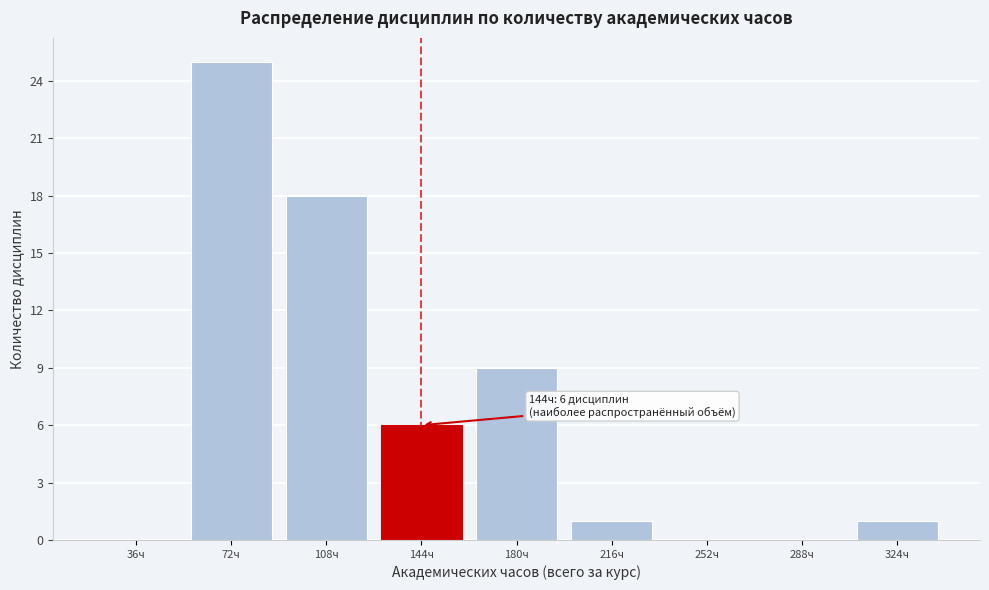

Reading right to left, transcribe all the data shown in this chart.

324ч=1	288ч=0	252ч=0	216ч=1	180ч=9	144ч=6	108ч=18	72ч=25	36ч=0